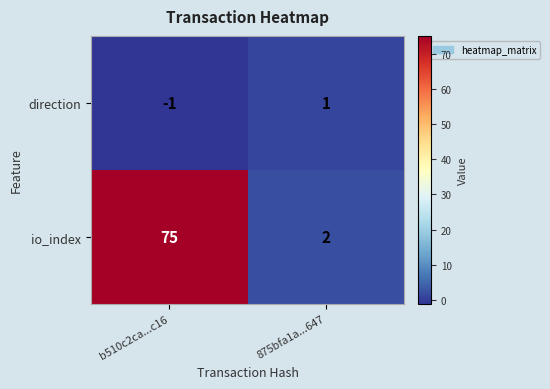

Rank the series at b510c2ca...c16 from highest to lowest value.

io_index, direction